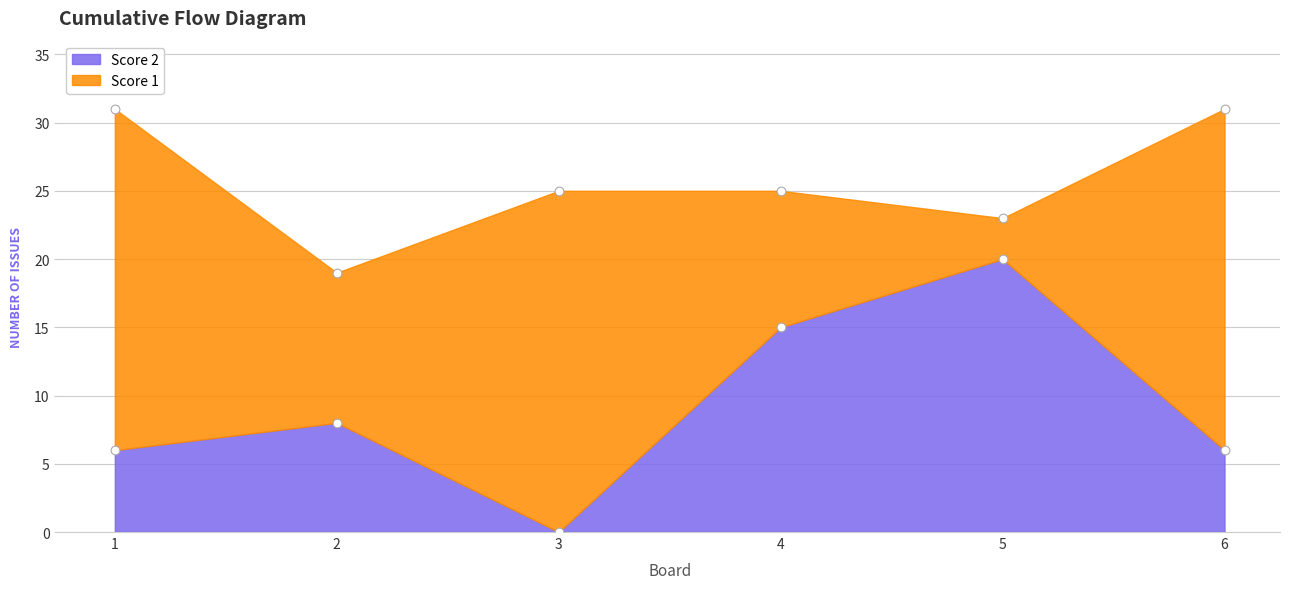

What is the change in value from 3 to 6?

+6